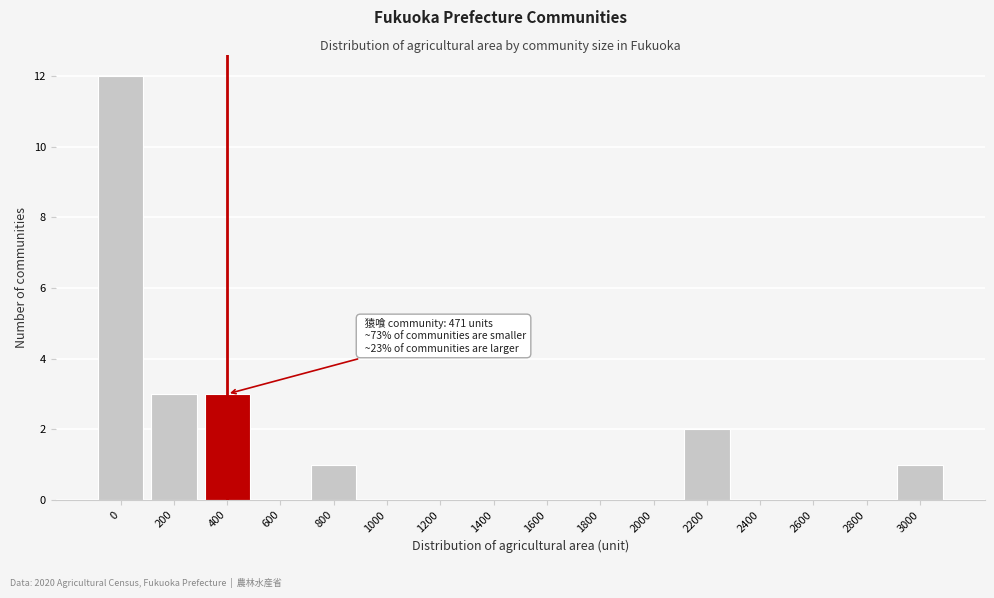

Reading right to left, transcribe all the data shown in this chart.

3000=1	2800=0	2600=0	2400=0	2200=2	2000=0	1800=0	1600=0	1400=0	1200=0	1000=0	800=1	600=0	400=3	200=3	0=12